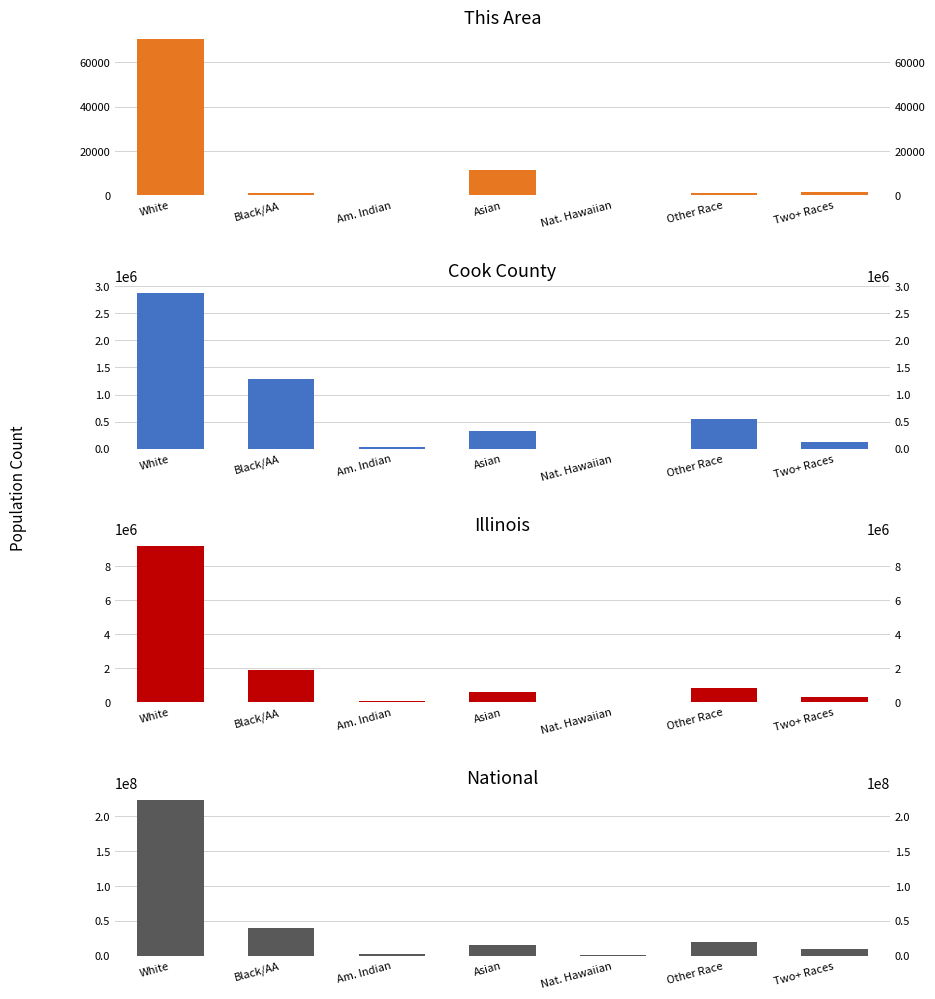

List the series in order of their peak value, highest first.

National, Illinois, Cook County, This Area